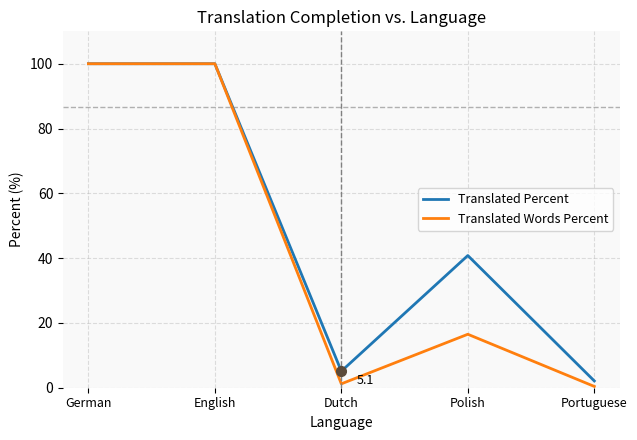

What are all the series names shown in the legend?

Translated Percent, Translated Words Percent